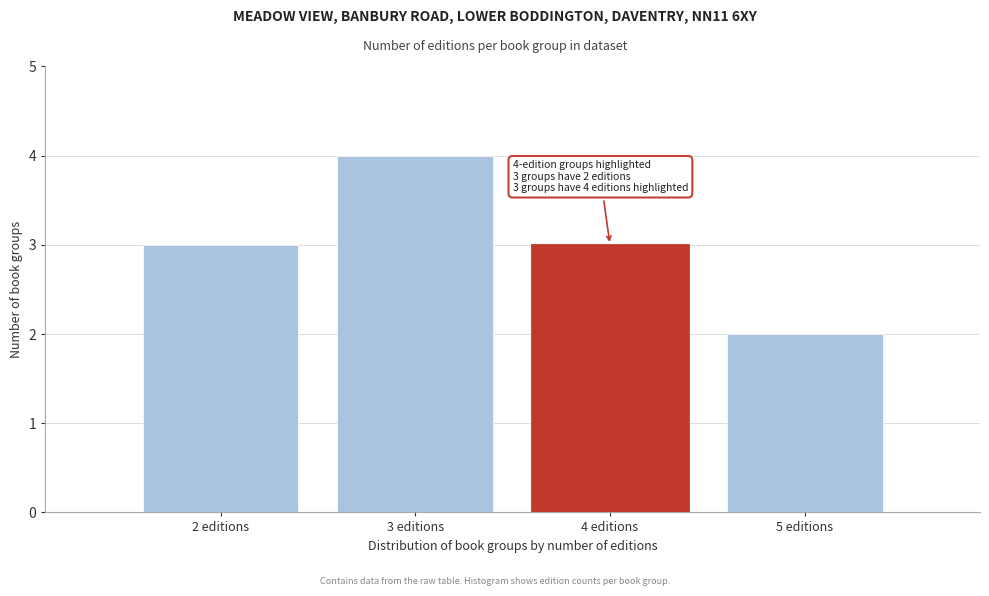

Reading right to left, extract all data points from this chart.

2	3	4	3